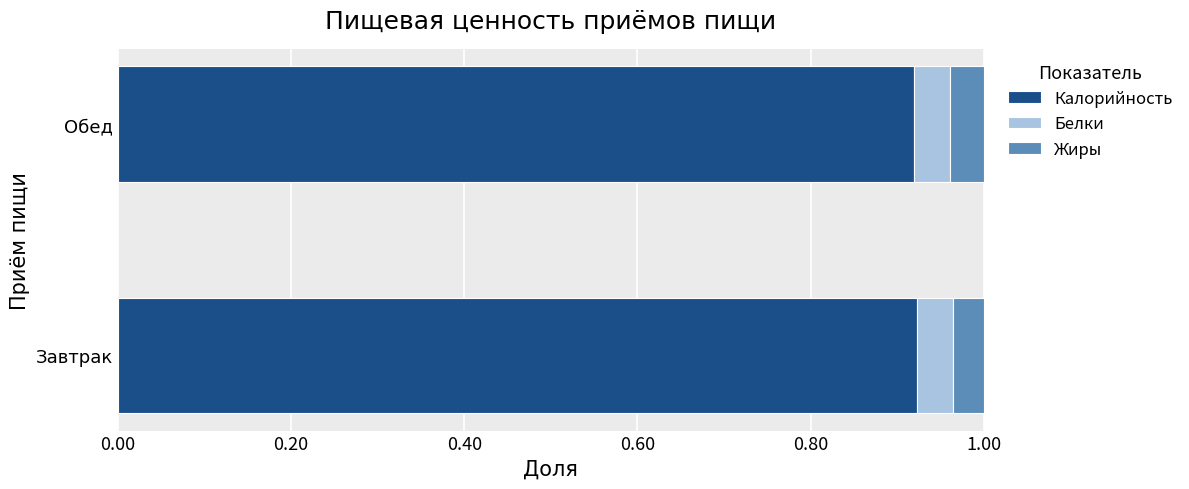

The value of Калорийность at Обед is 0.5. True or false?

False